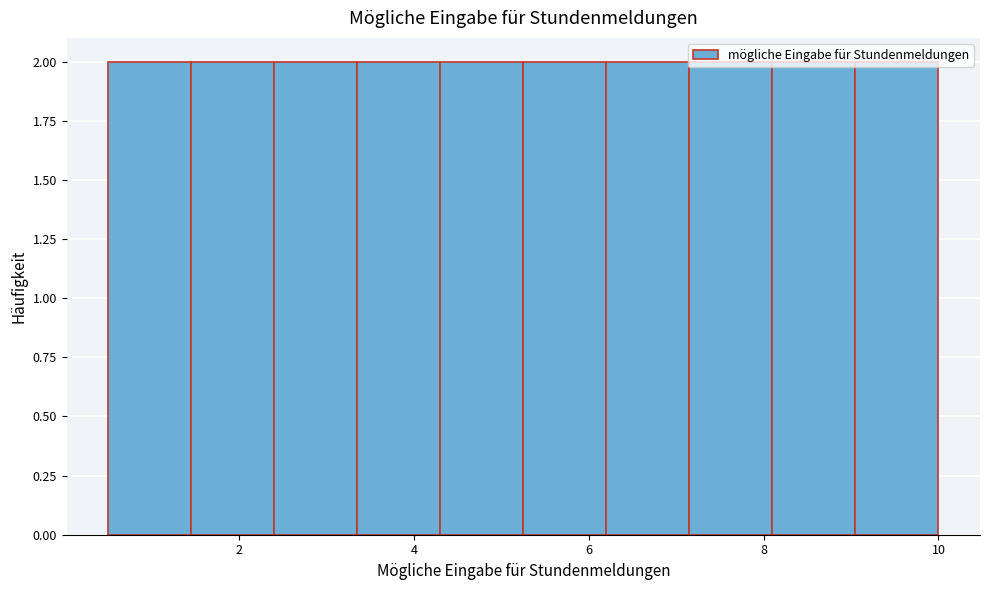

Reading left to right, list every bar in this chart as the range it spans on the x-axis followed by its height. Neither the bar edges nor the heights are printed on the chart, so give them approximately, as read against the axes.

0.50 to 1.45: 2
1.45 to 2.40: 2
2.40 to 3.35: 2
3.35 to 4.30: 2
4.30 to 5.25: 2
5.25 to 6.20: 2
6.20 to 7.15: 2
7.15 to 8.10: 2
8.10 to 9.05: 2
9.05 to 10.00: 2